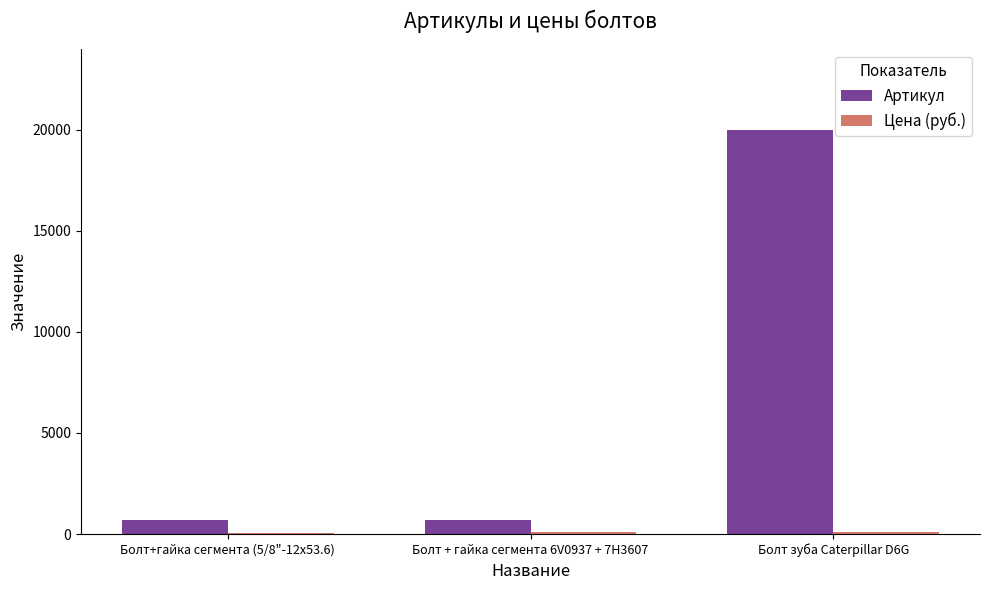

Count the number of data series in this chart.

2